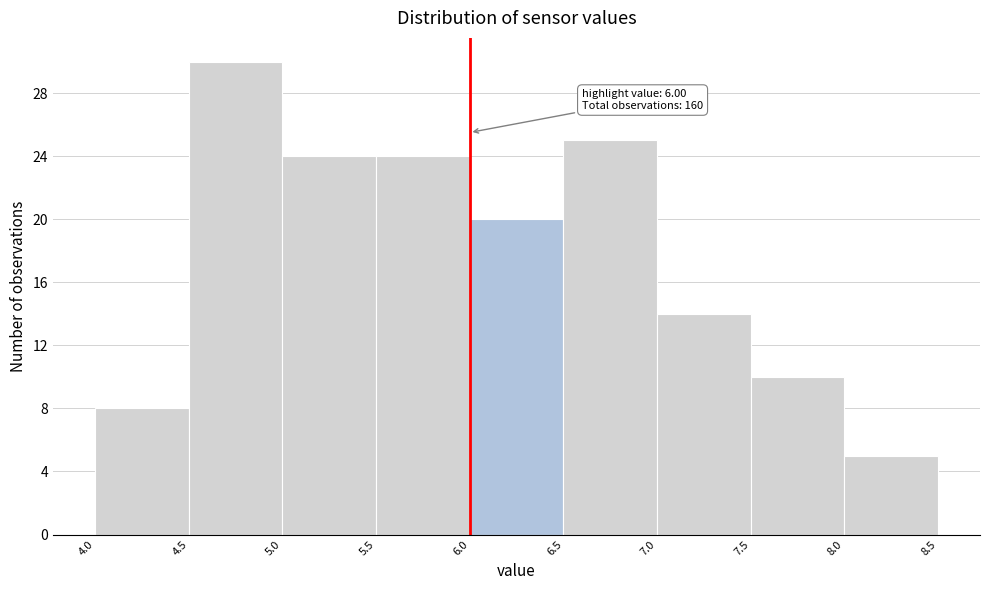

Over which range of the x-axis is the bar tallest?

4.5 to 5.0